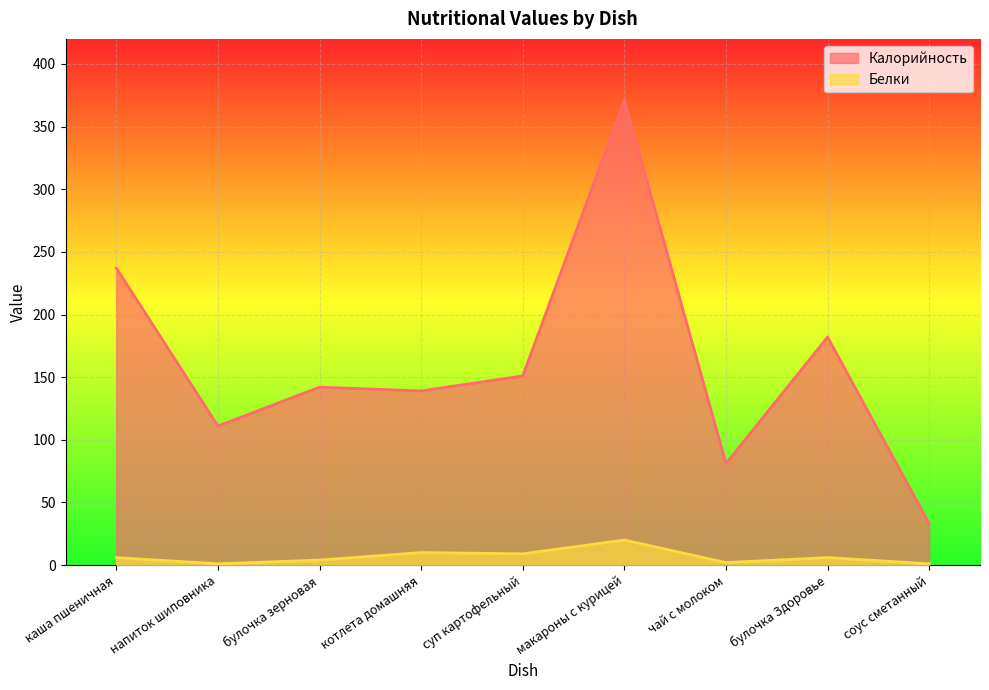

True or false: Калорийность has more than 0 points higher than both neighbors.

True